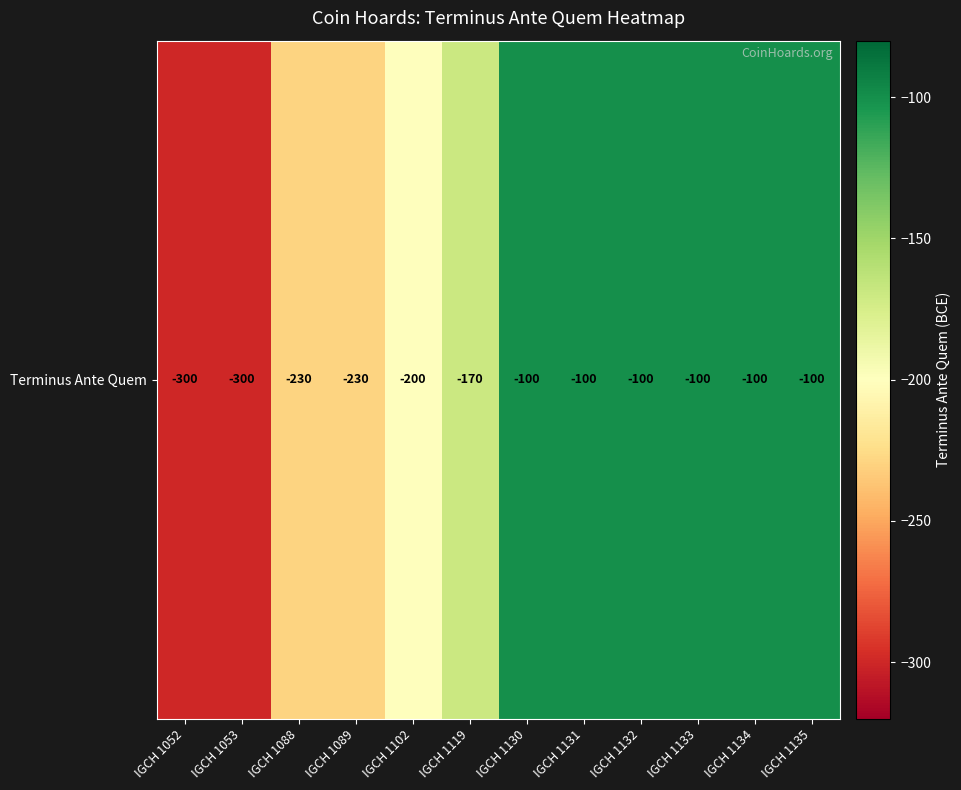

What value does the data have at IGCH 1052?

-300